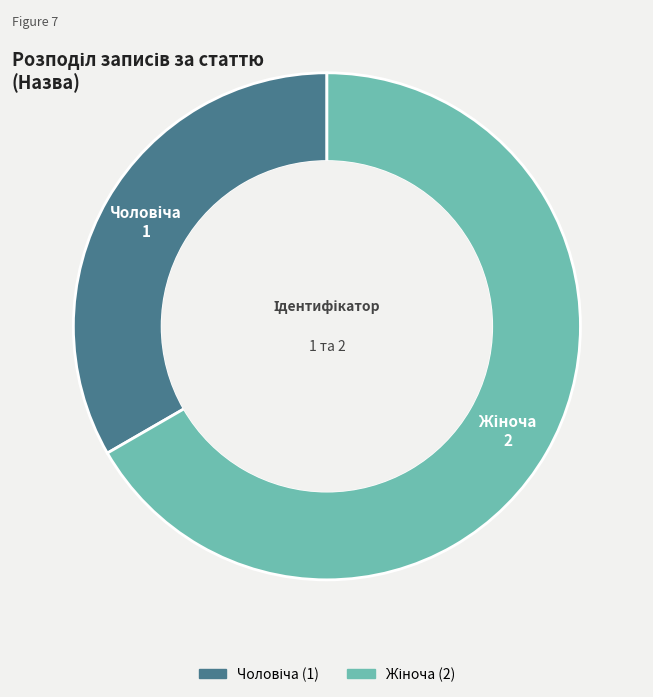

Is there any slice that represents more than half of the pie?

Yes